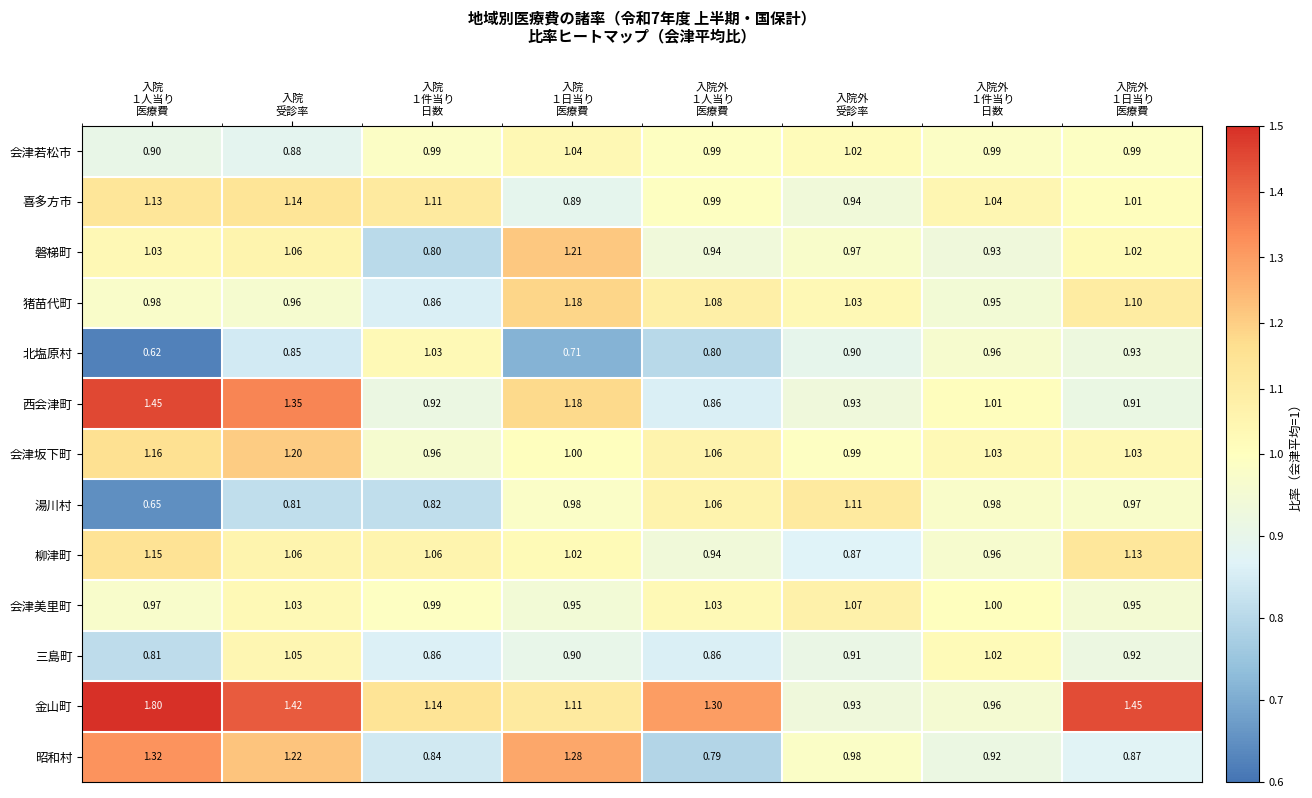

How many data points does each series have?

8